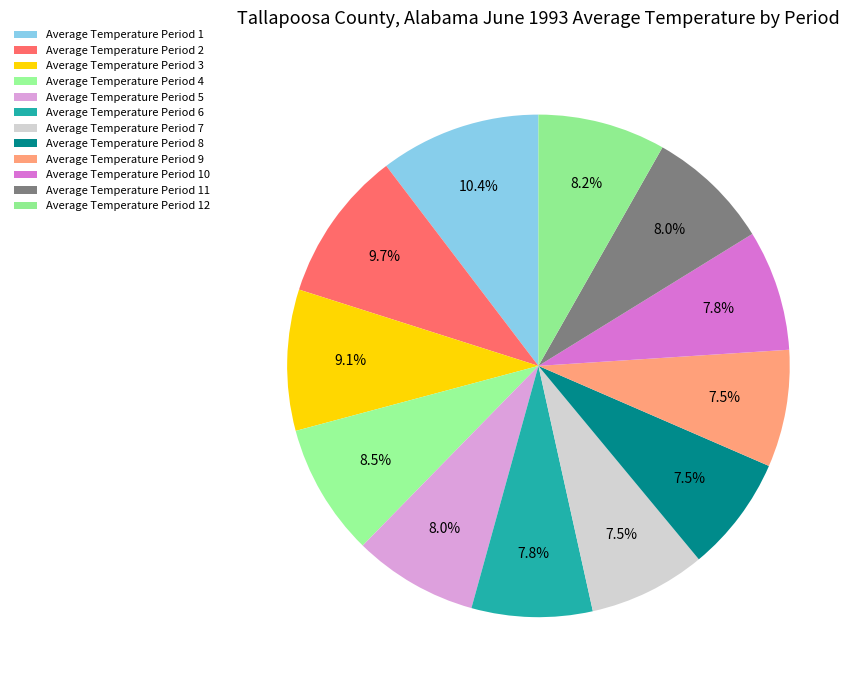

How many slices are in this pie chart?

12